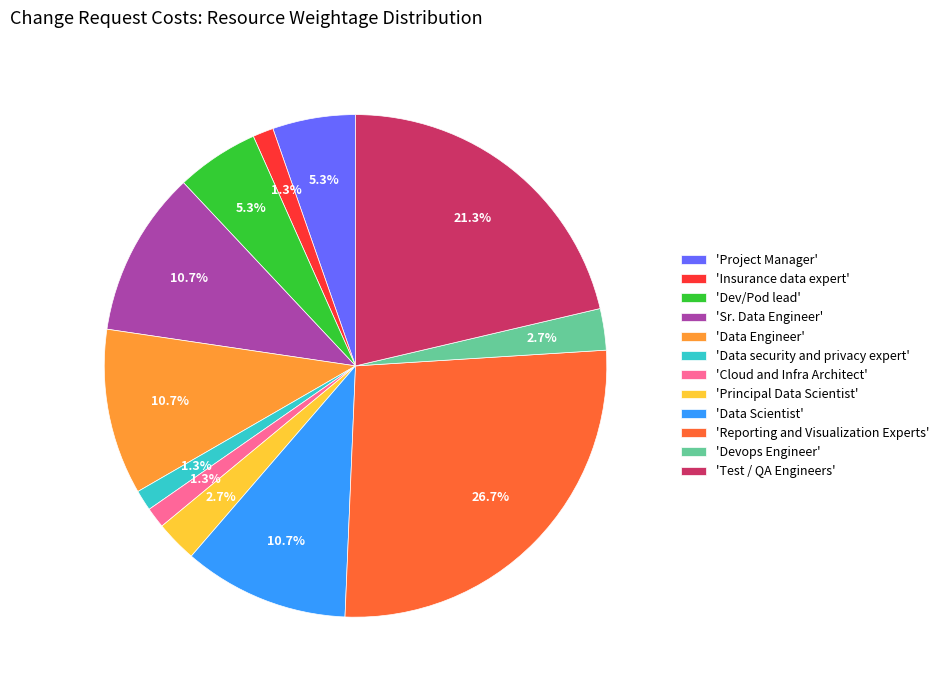

To the nearest percent, what is the difference between the largest and smallest slice percentages?

25%